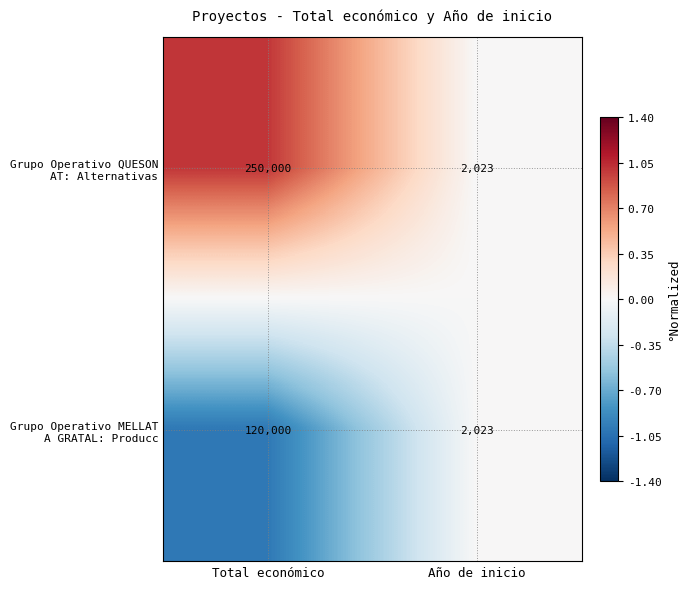

At which category is the sum across all series the highest?

Total económico